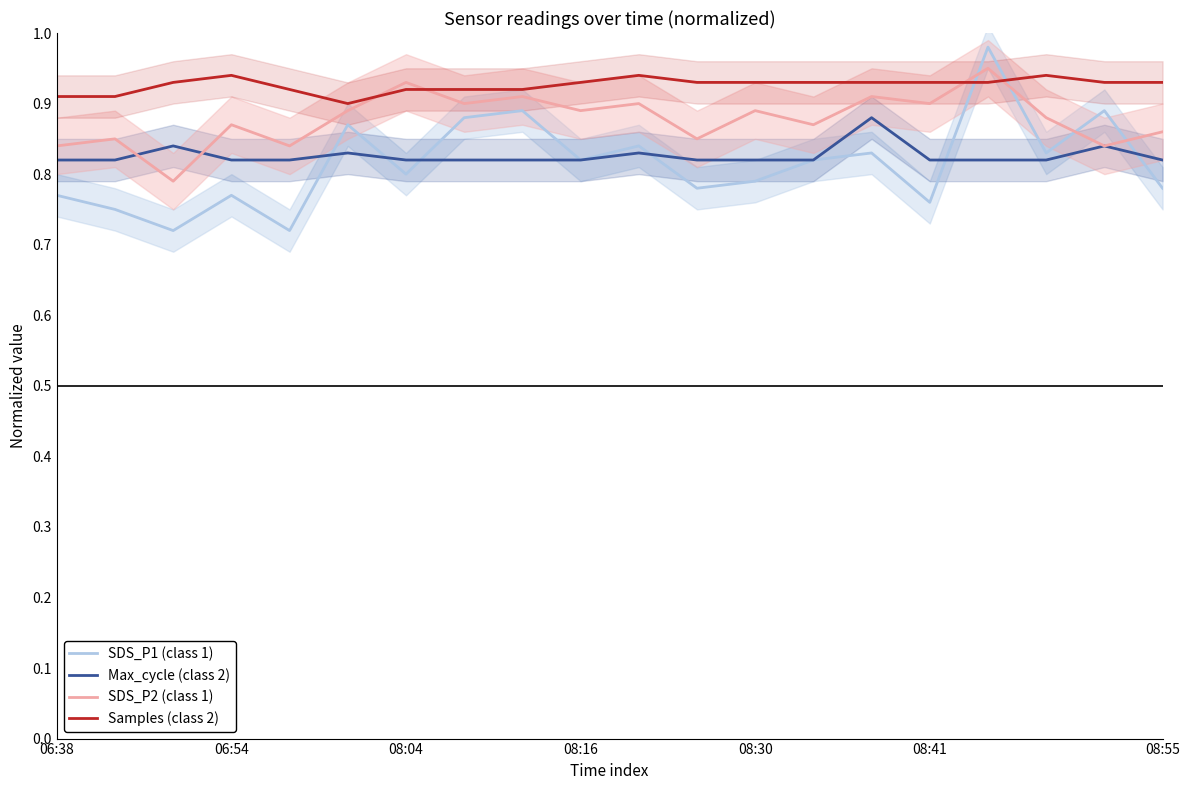

The SDS_P1 (class 1) series shows 1.0 at 11. True or false?

False